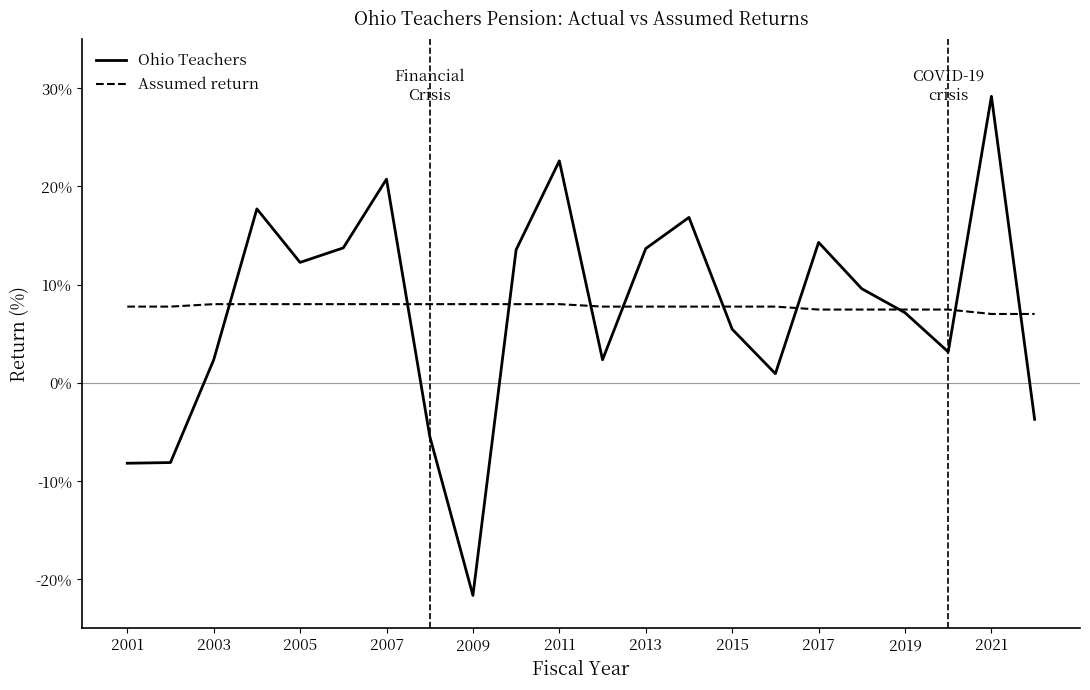

Which series has the widest spread of values?

Ohio Teachers